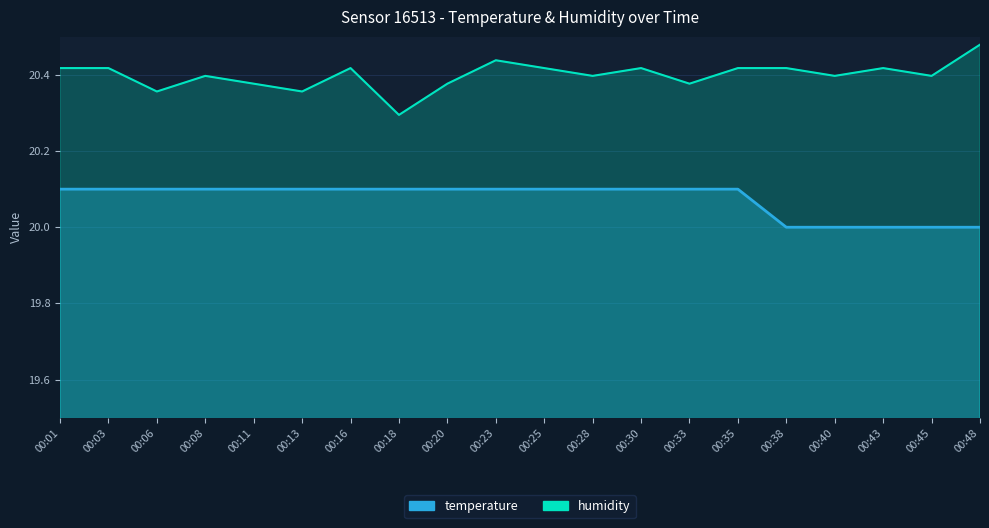

What is the difference between the highest and lowest values at 00:40?

0.4